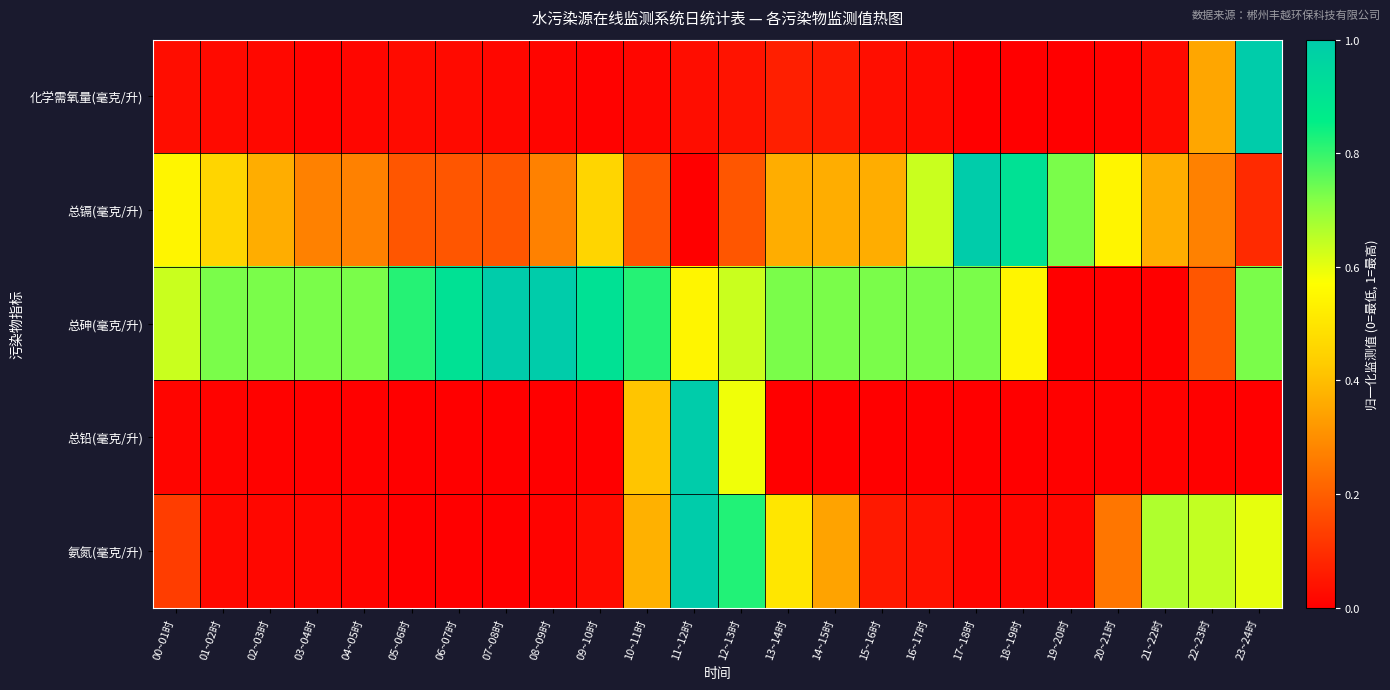

Which category has the lowest value across all series?

17~18时